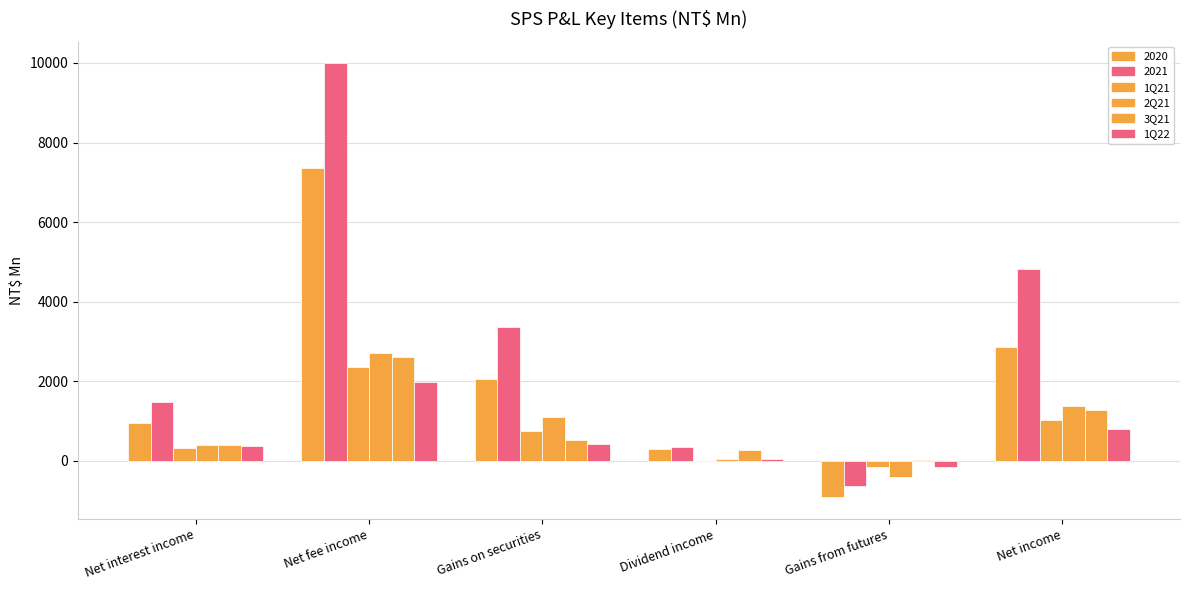

What is the maximum value for 1Q22?

1975.0